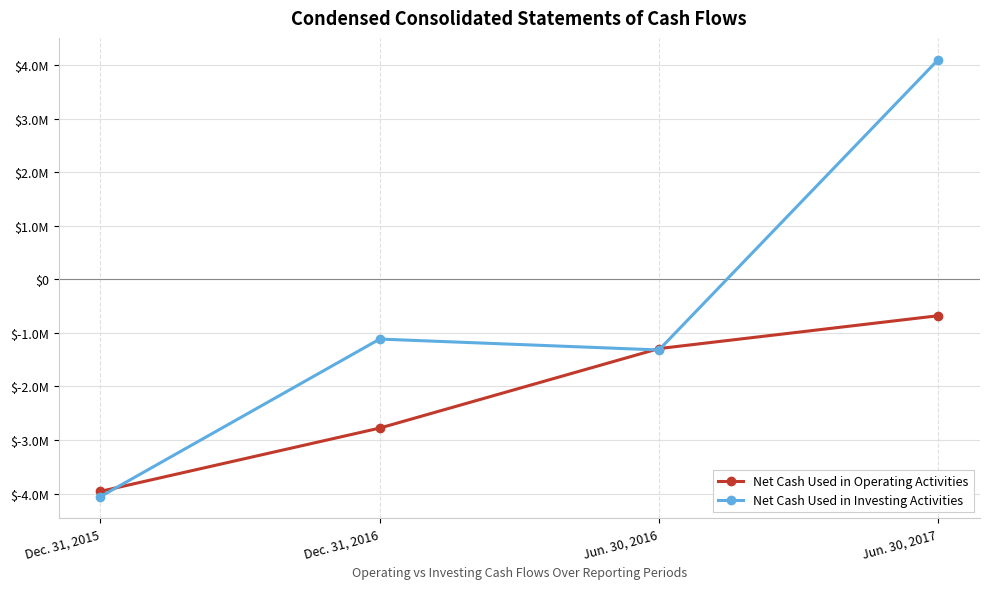

What are all the series names shown in the legend?

Net Cash Used in Operating Activities, Net Cash Used in Investing Activities